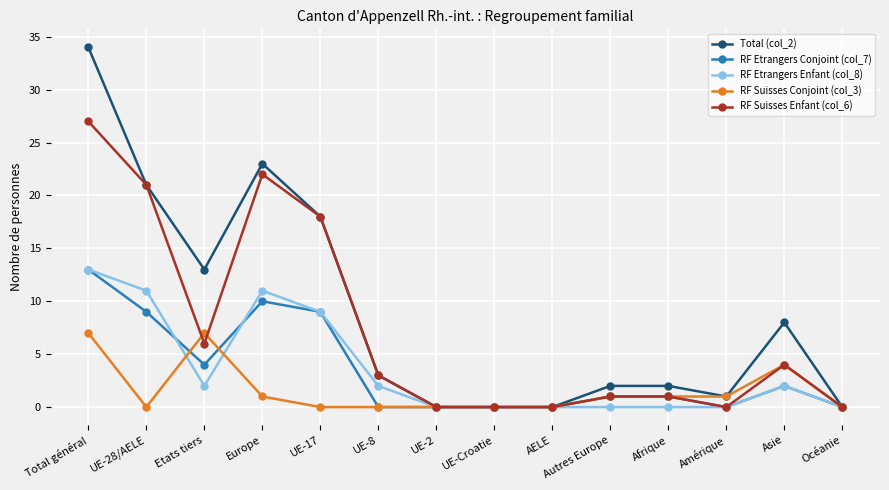

The value of RF Etrangers Conjoint (col_7) at UE-8 is 0. True or false?

True